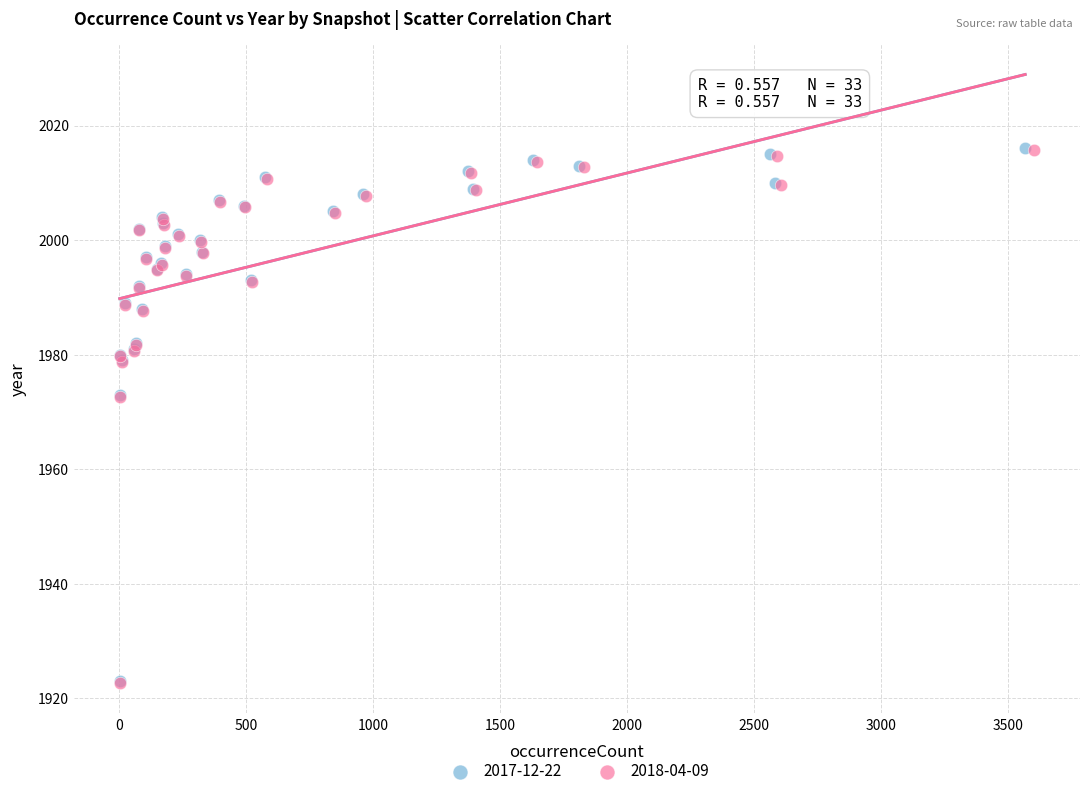

What are all the series names shown in the legend?

2017-12-22, 2018-04-09